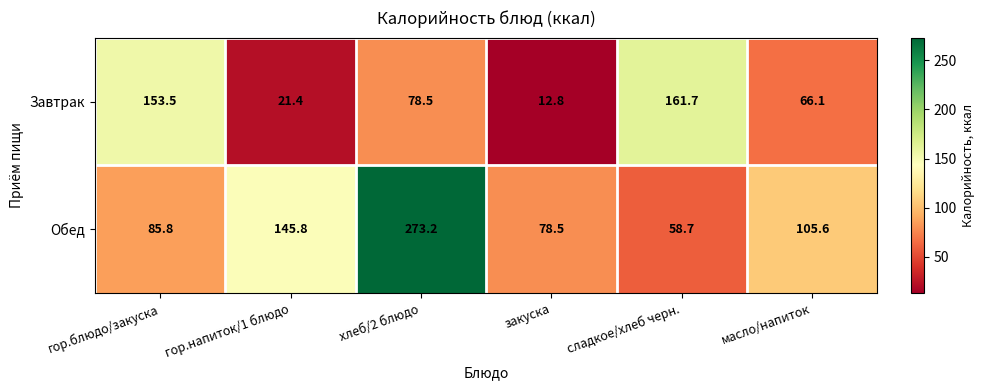

The Обед series shows 111.3 at закуска. True or false?

False